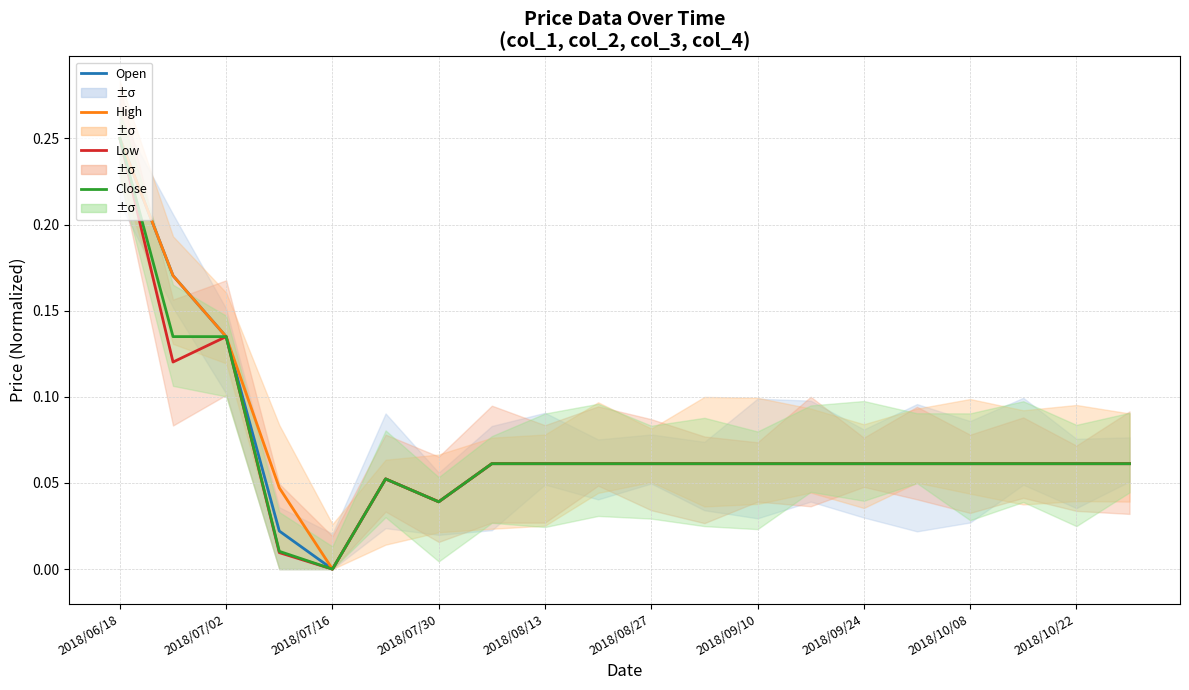

At which category is the sum across all series the highest?

2018/06/18